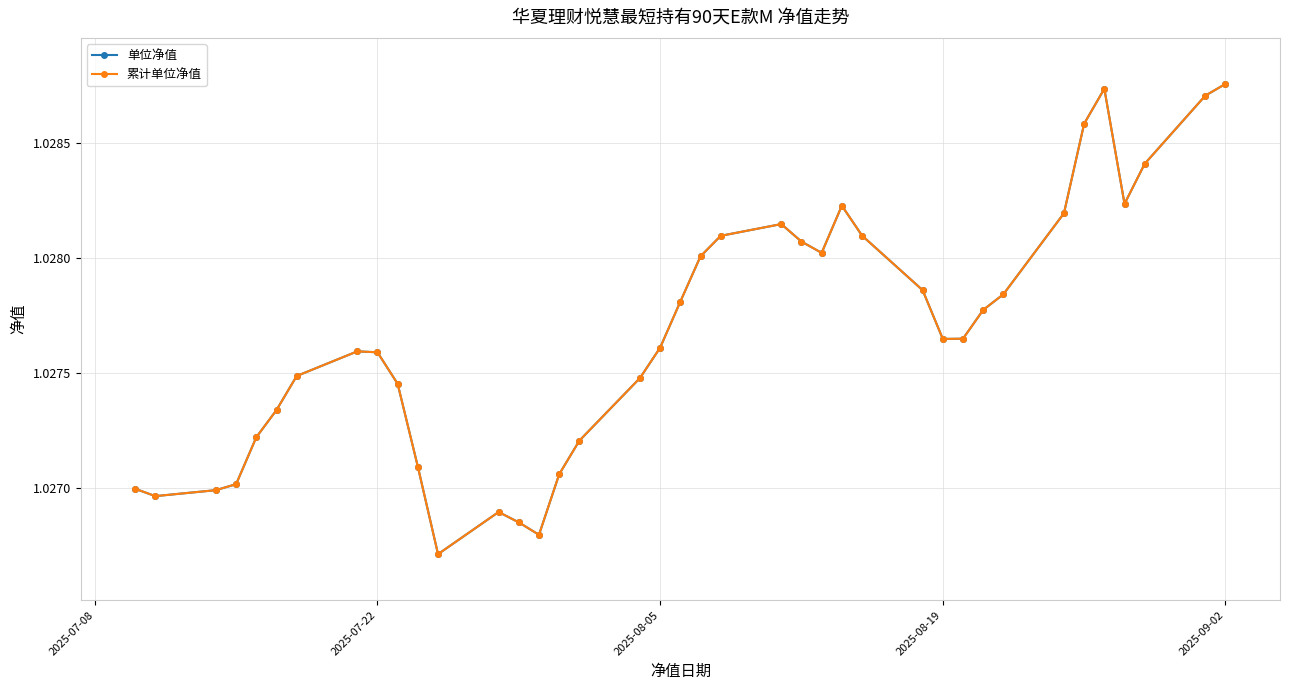

Is this an area chart (filled region under the line)?

No